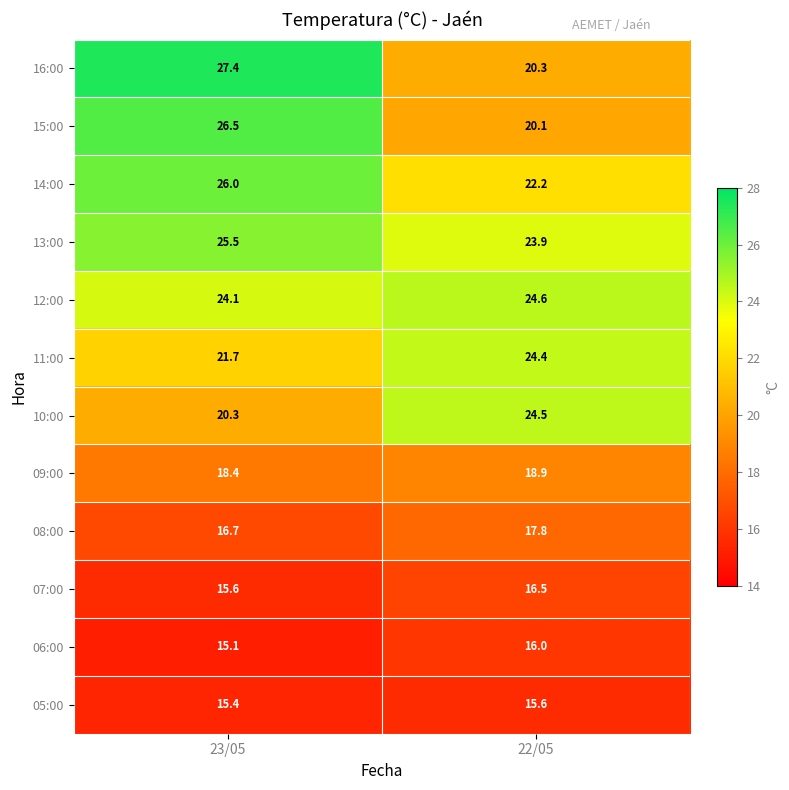

Rank the categories by 07:00 value from lowest to highest.

23/05, 22/05